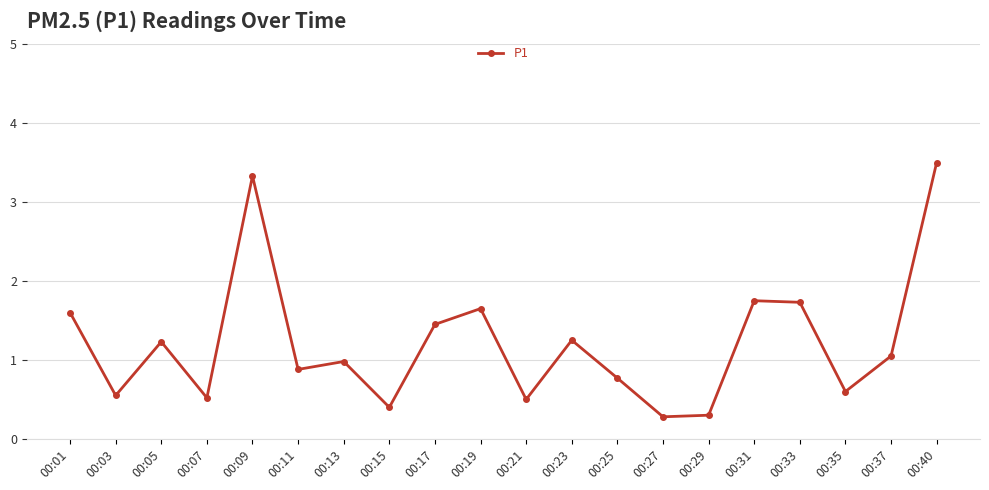

Does the chart have visible grid lines?

Yes